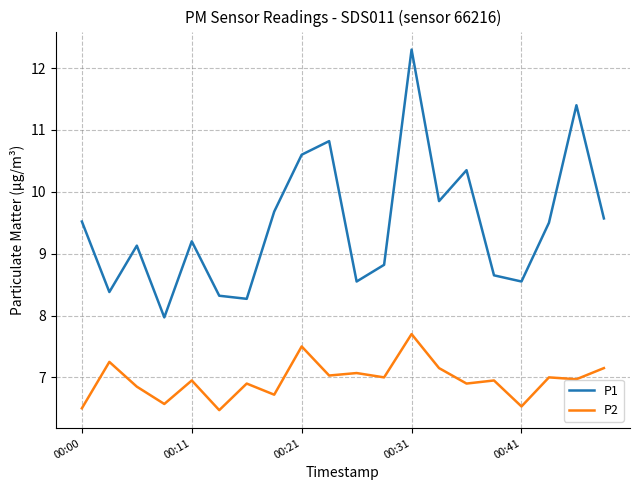

How many lines are shown in the chart?

2